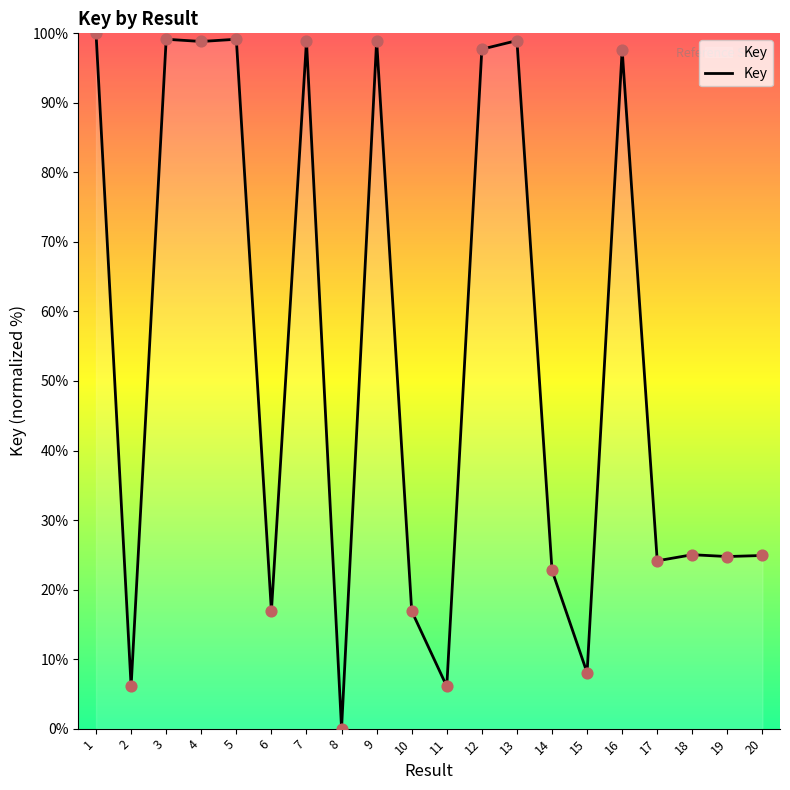

Between 14 and 1, which is larger?

1